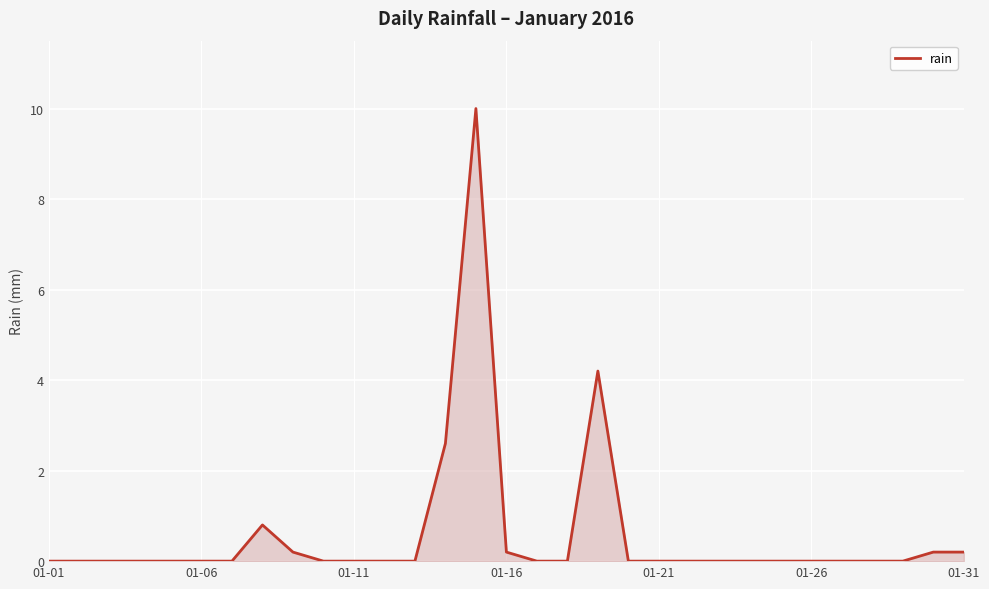

Does the chart have visible grid lines?

Yes